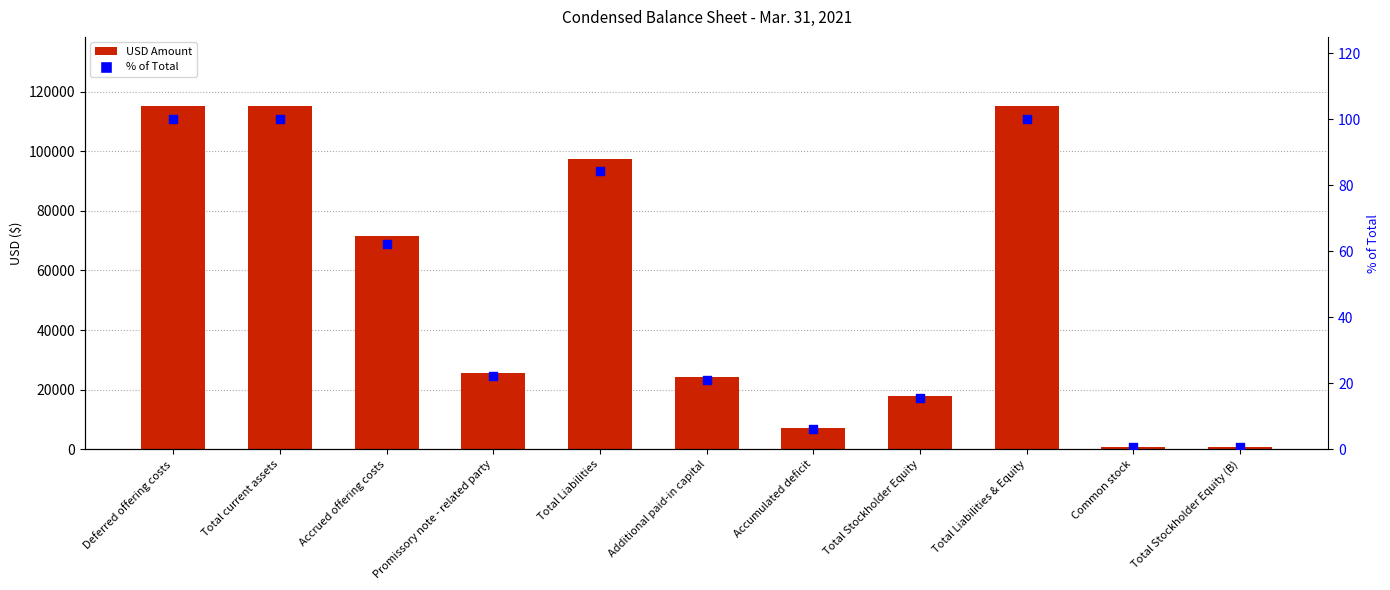

Which series has the largest total across all categories?

Mar. 31, 2021 USD ($)